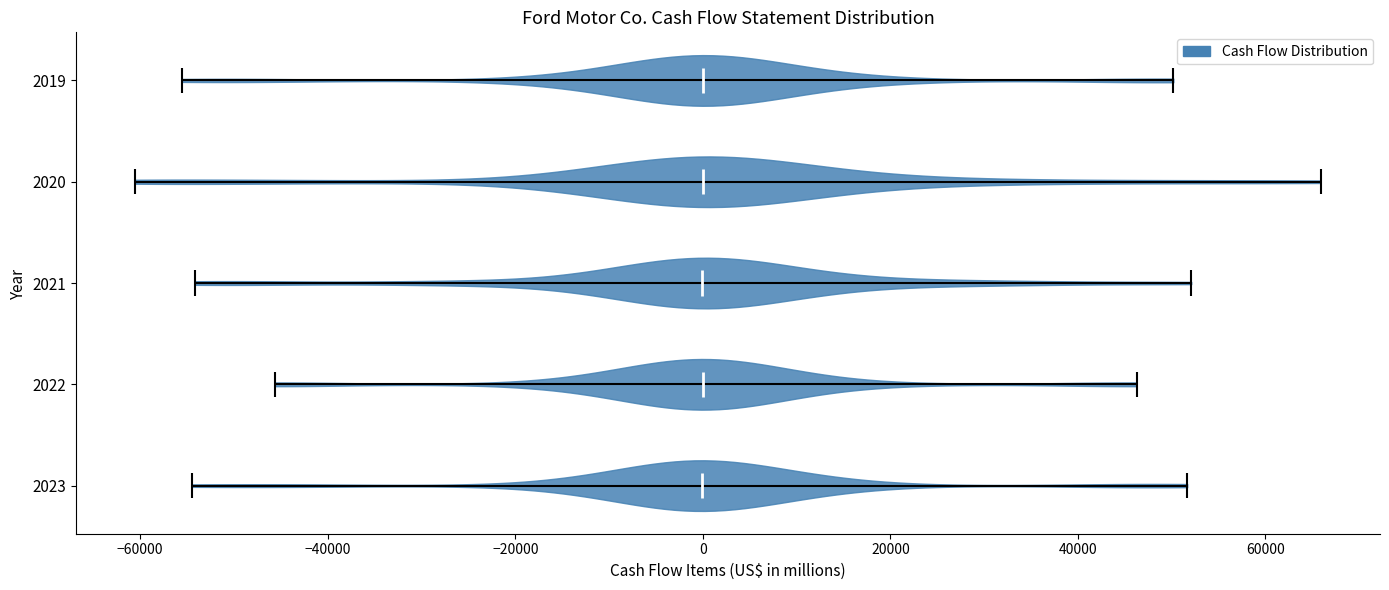

Reading bottom to top, read every violin against the x-axis: where its median line is, and the lowest and highest points it reaches. The values are not printed on the chart, so give them approximately, as read against the axis.

2023: median line 0, lowest point -54000, highest point 52000
2022: median line 0, lowest point -46000, highest point 46000
2021: median line 0, lowest point -54000, highest point 52000
2020: median line 0, lowest point -60000, highest point 66000
2019: median line 0, lowest point -56000, highest point 50000